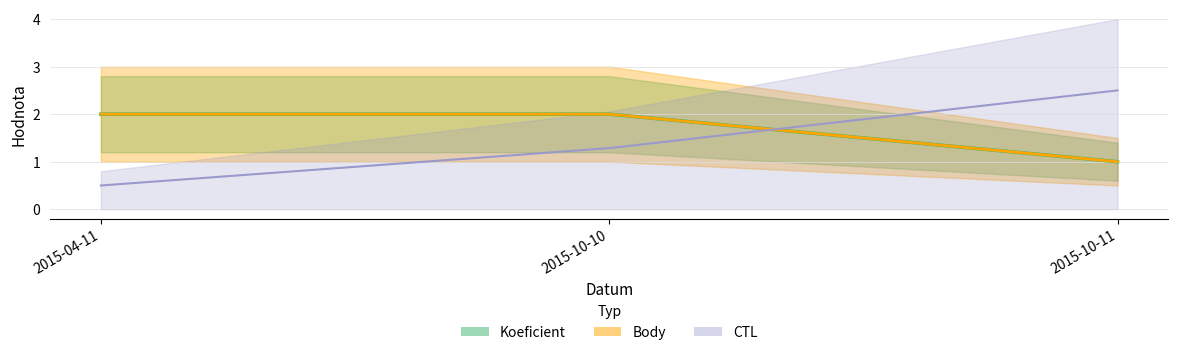

List the labels in order of Body value, smallest first.

2015-10-11, 2015-04-11, 2015-10-10